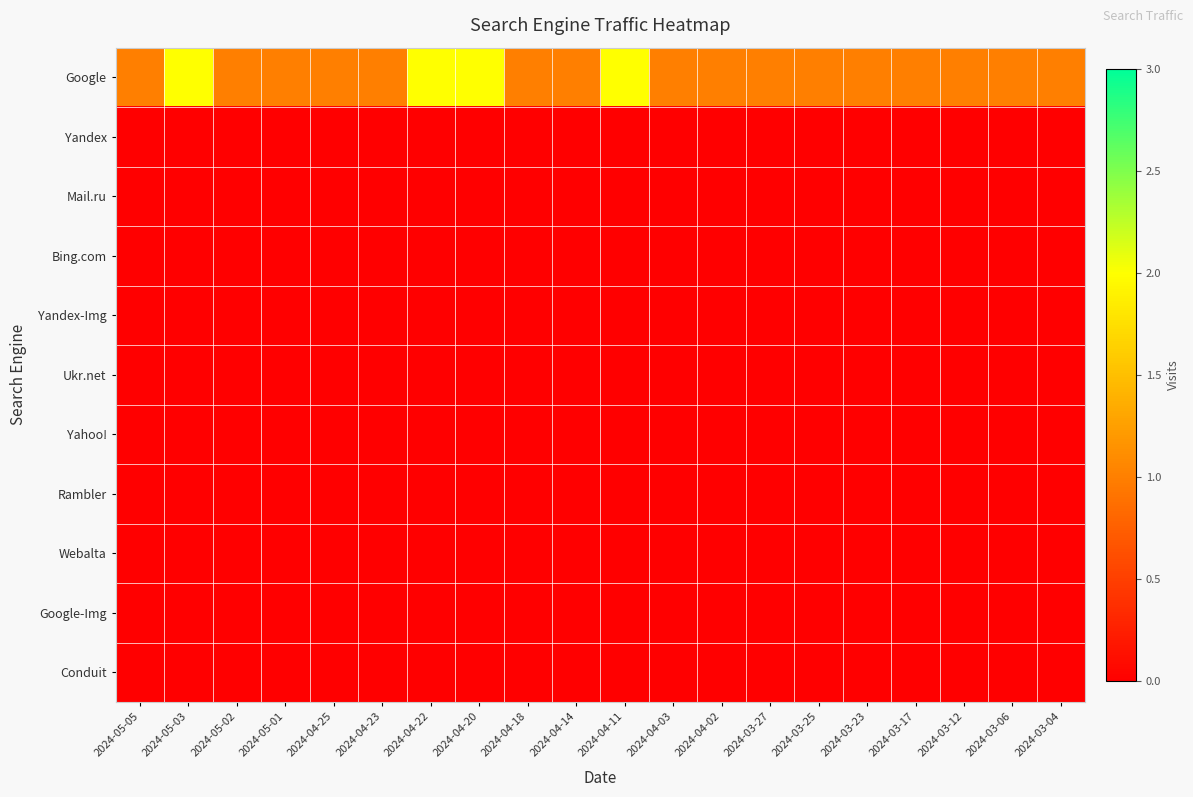

What is the total value across all series at 2024-04-02?

1